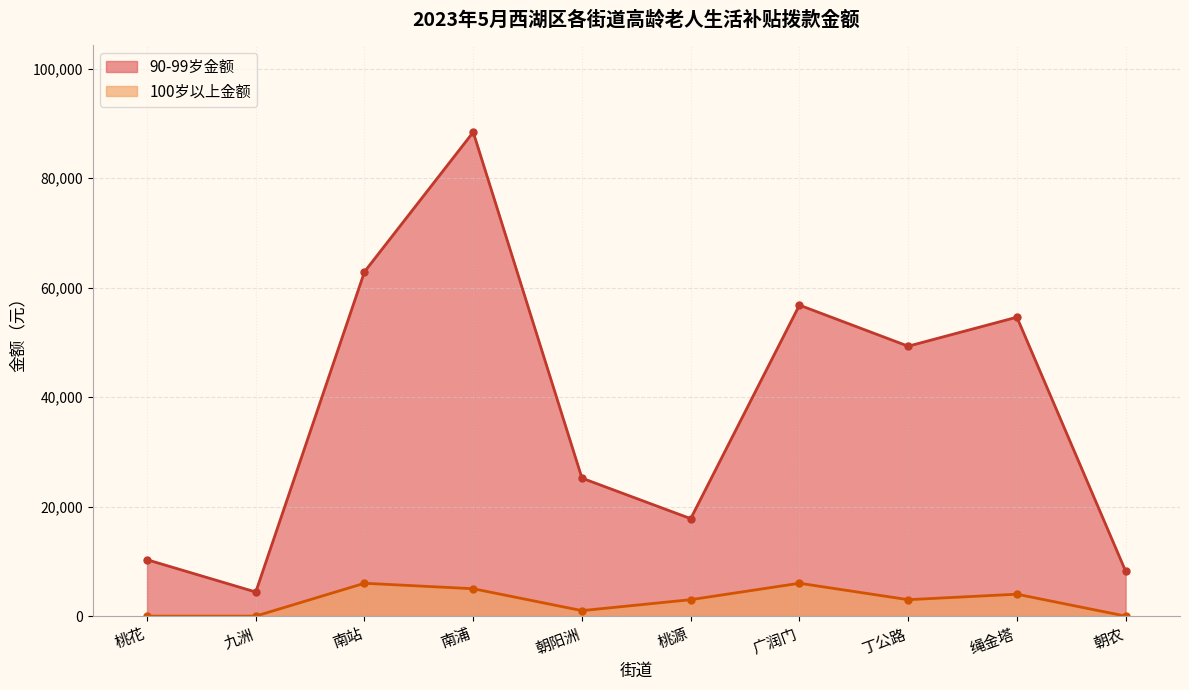

Rank the categories by 90-99岁金额 value from highest to lowest.

南浦, 南站, 广润门, 绳金塔, 丁公路, 朝阳洲, 桃源, 桃花, 朝农, 九洲